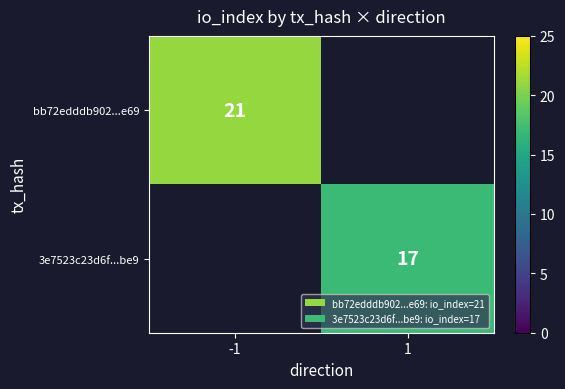

The 3e7523c23d6f...be9 series shows 4 at 1. True or false?

False